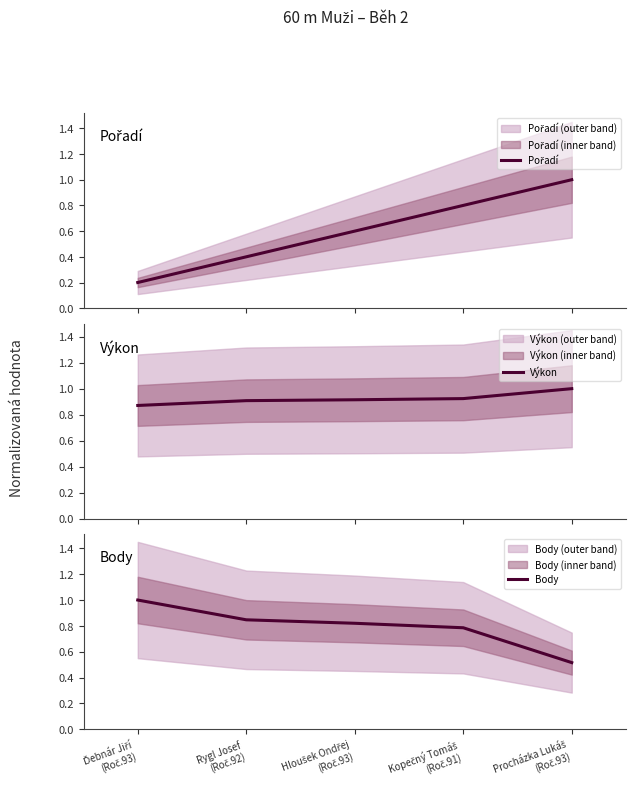

Reading left to right, list all the values displayed in this chart.

Pořadí: Ďebnár Jiří
(Roč.93)=0.2	Rygl Josef
(Roč.92)=0.4	Hloušek Ondřej
(Roč.93)=0.6	Kopečný Tomáš
(Roč.91)=0.8	Procházka Lukáš
(Roč.93)=1.0
Výkon: Ďebnár Jiří
(Roč.93)=0.9	Rygl Josef
(Roč.92)=0.9	Hloušek Ondřej
(Roč.93)=0.9	Kopečný Tomáš
(Roč.91)=0.9	Procházka Lukáš
(Roč.93)=1.0
Body: Ďebnár Jiří
(Roč.93)=1.0	Rygl Josef
(Roč.92)=0.8	Hloušek Ondřej
(Roč.93)=0.8	Kopečný Tomáš
(Roč.91)=0.8	Procházka Lukáš
(Roč.93)=0.5